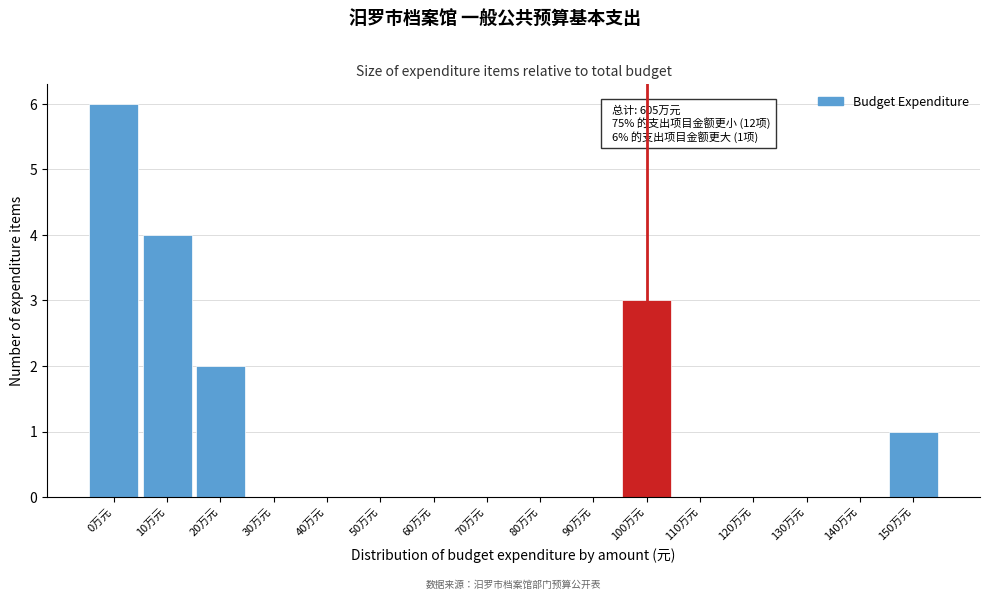

Reading left to right, transcribe all the data shown in this chart.

0万元=6	10万元=4	20万元=2	30万元=0	40万元=0	50万元=0	60万元=0	70万元=0	80万元=0	90万元=0	100万元=3	110万元=0	120万元=0	130万元=0	140万元=0	150万元=1